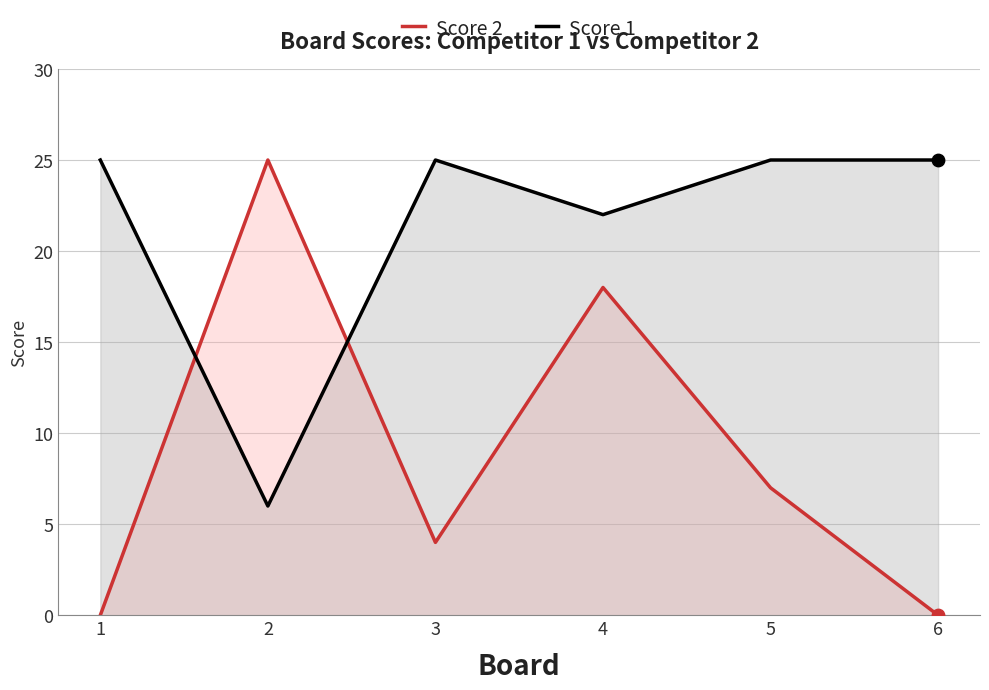

What is the total value across all series at 2?

31